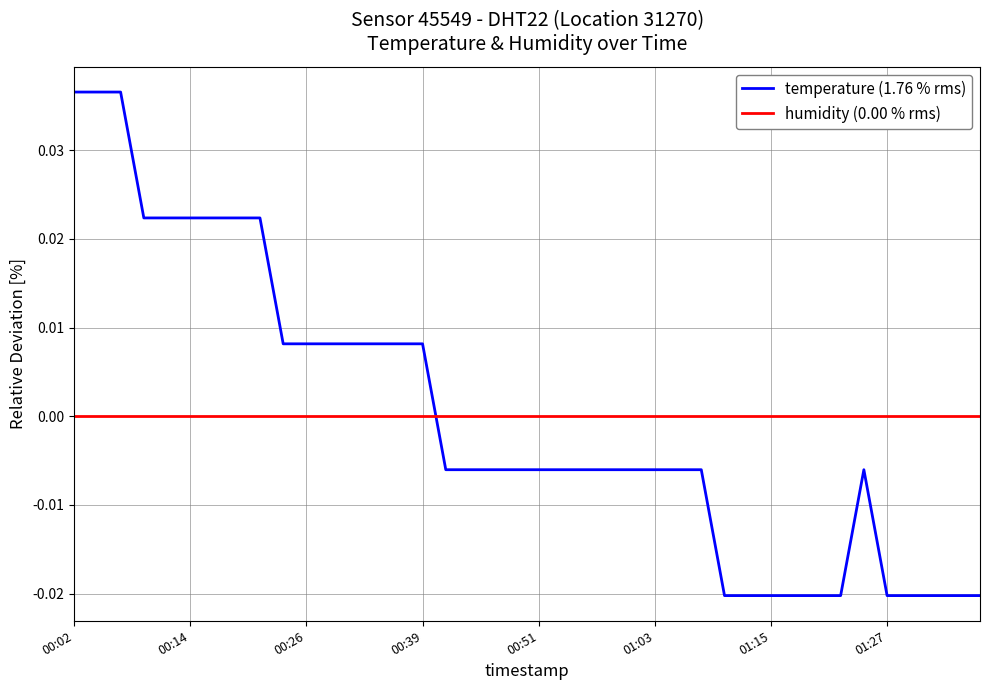

Rank the series by their maximum value, from lowest to highest.

humidity (0.00 % rms), temperature (1.76 % rms)